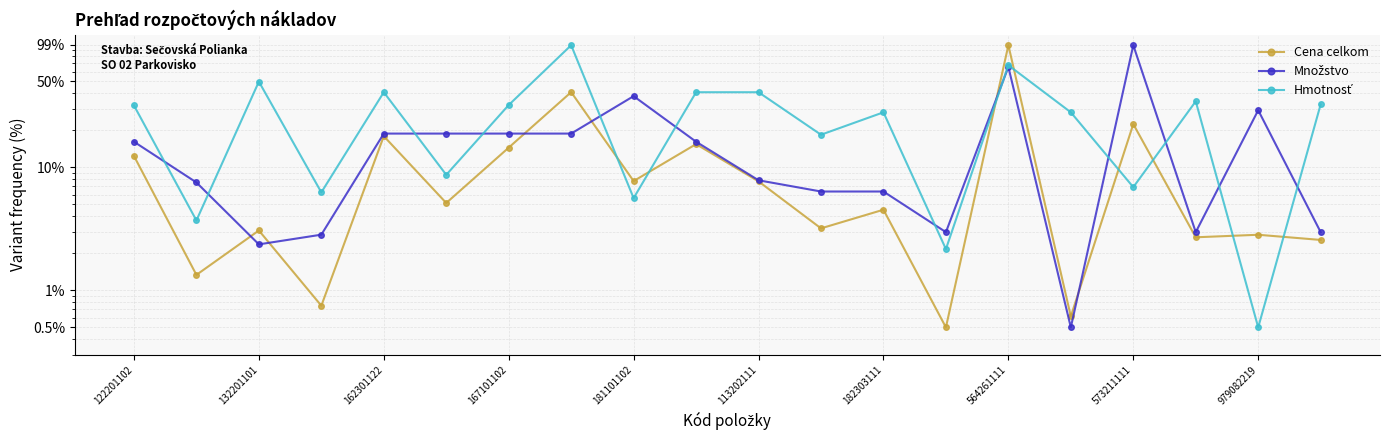

What are all the series names shown in the legend?

Cena celkom, Množstvo, Hmotnosť